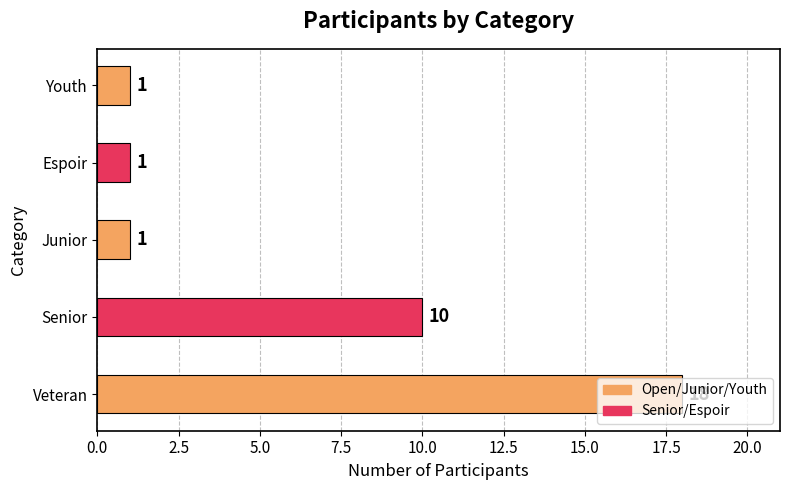

What is the maximum value shown in the chart?

18